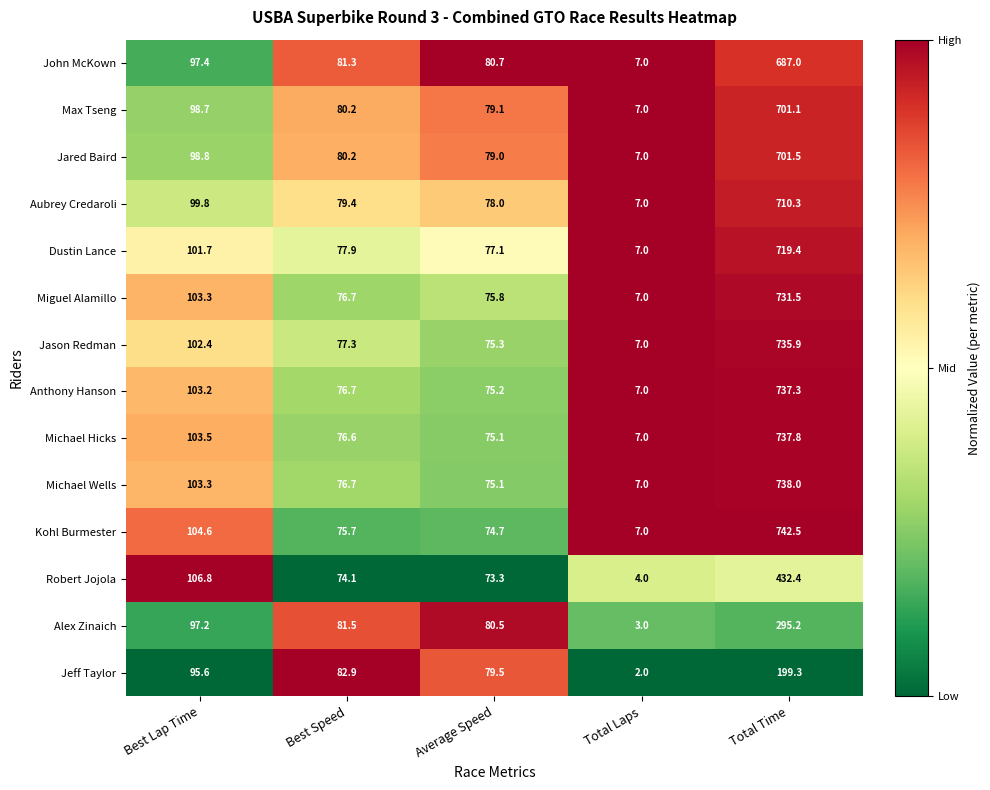

List the labels in order of John McKown value, largest first.

Total Time, Best Lap Time, Best Speed, Average Speed, Total Laps